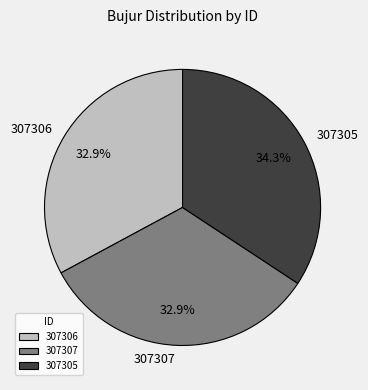

Combined, do 307307 and 307305 account for over 50%?

Yes